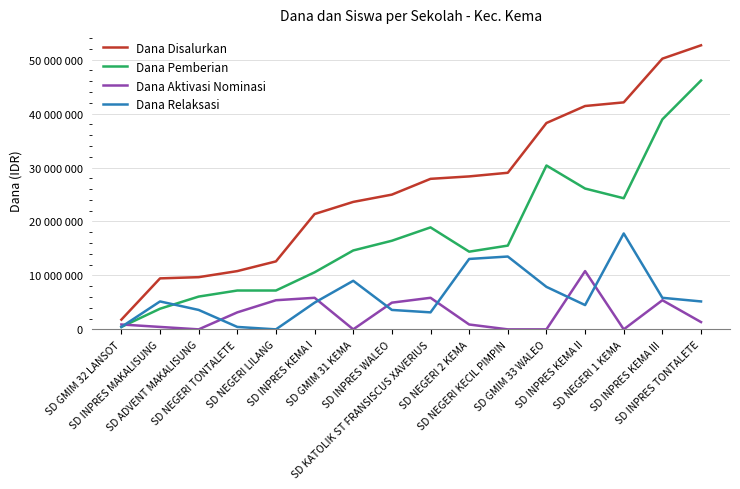

What value does the Dana Relaksasi series have at SD INPRES KEMA II, to the nearest 50?

4500000